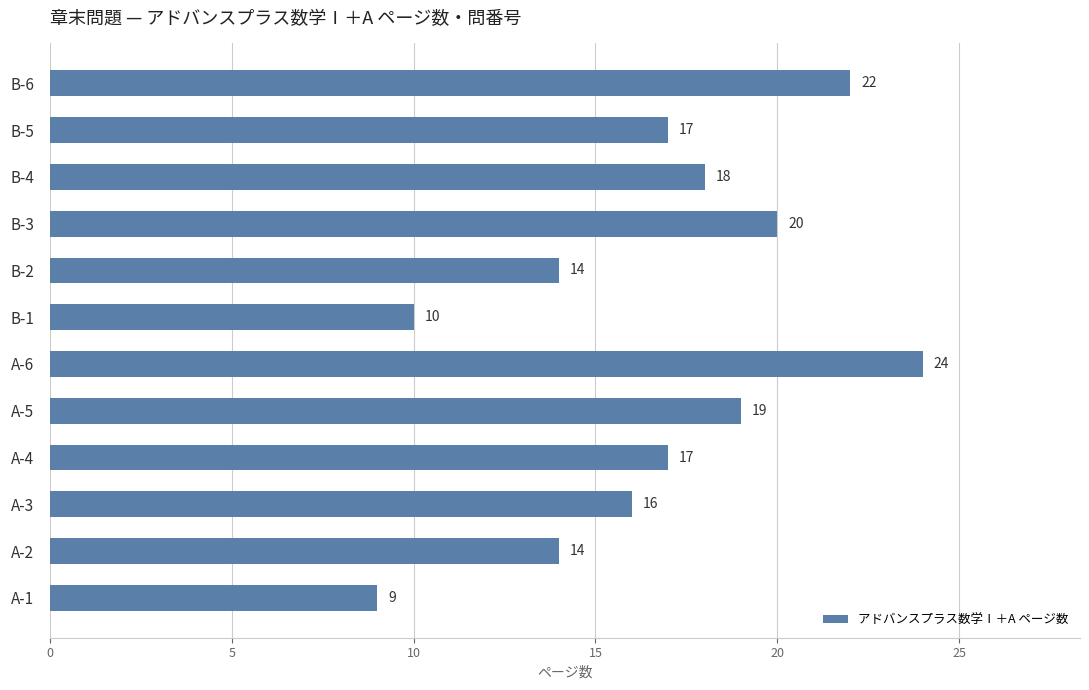

What value does the data have at B-3, to the nearest 10?

20